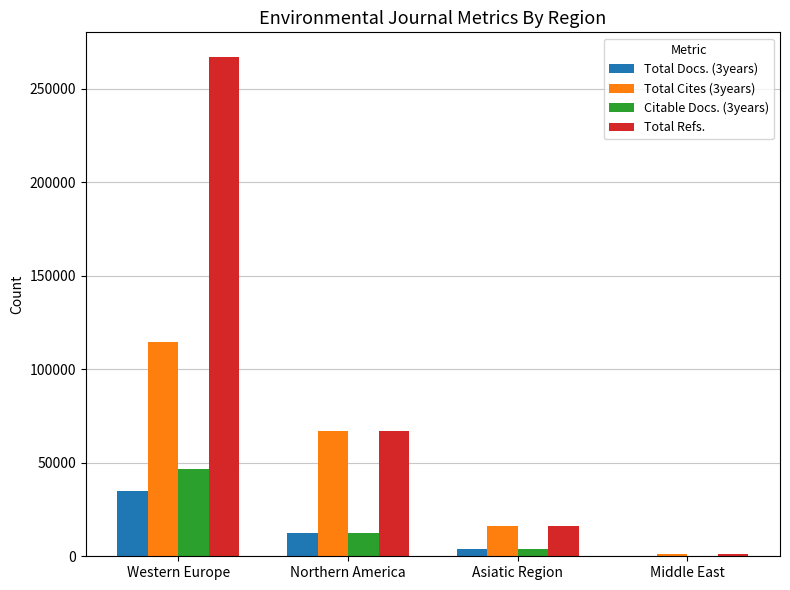

Which series changed the most between Western Europe and Middle East?

Total Refs.